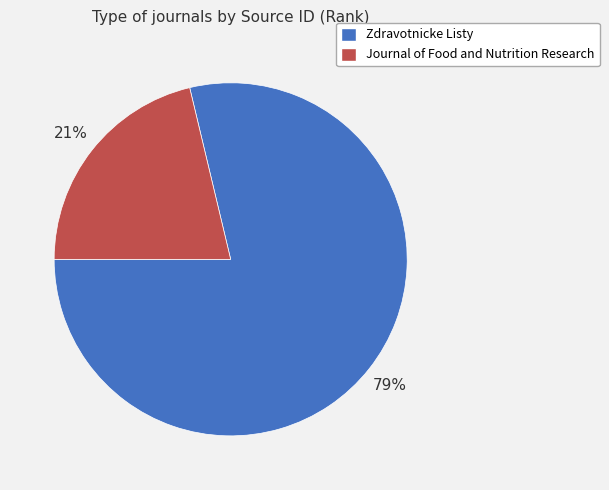

Between Zdravotnicke Listy and Journal of Food and Nutrition Research, which is larger?

Zdravotnicke Listy